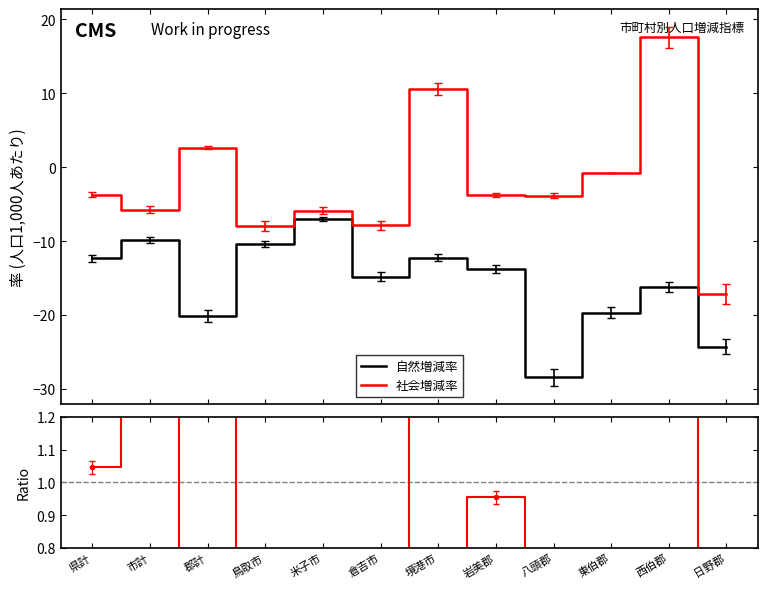

What is the difference between the 社会増減率 values at 日野郡 and 市計?

11.4